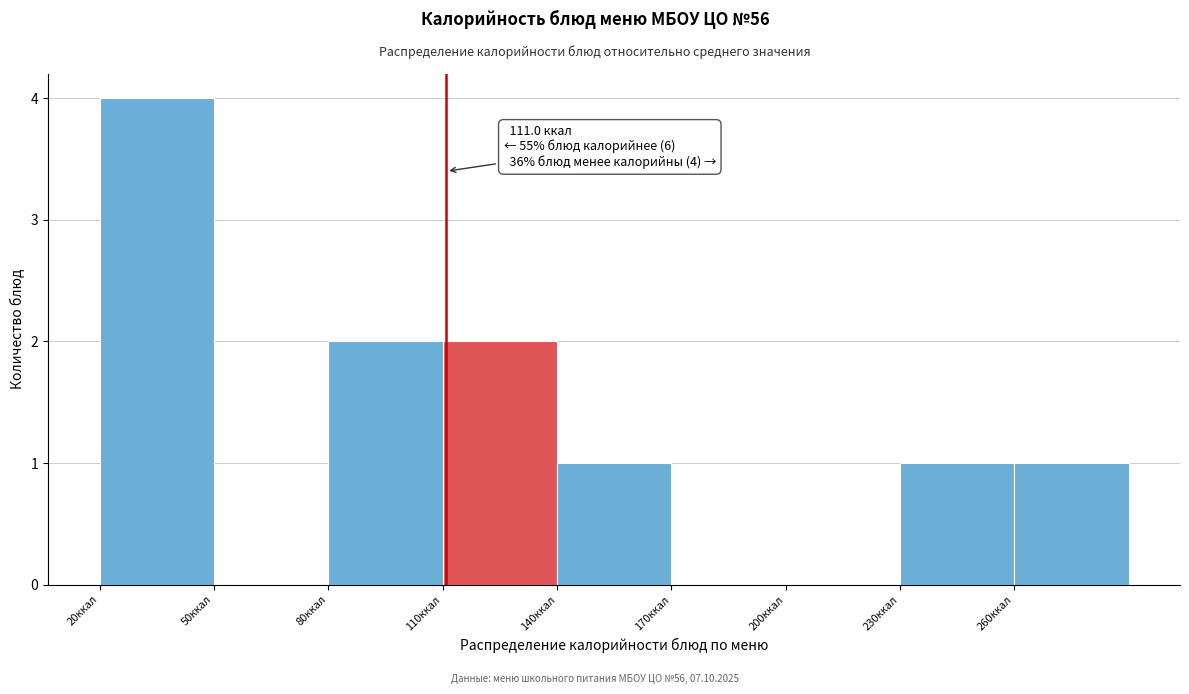

Which range on the x-axis has the tallest bar?

20 to 50